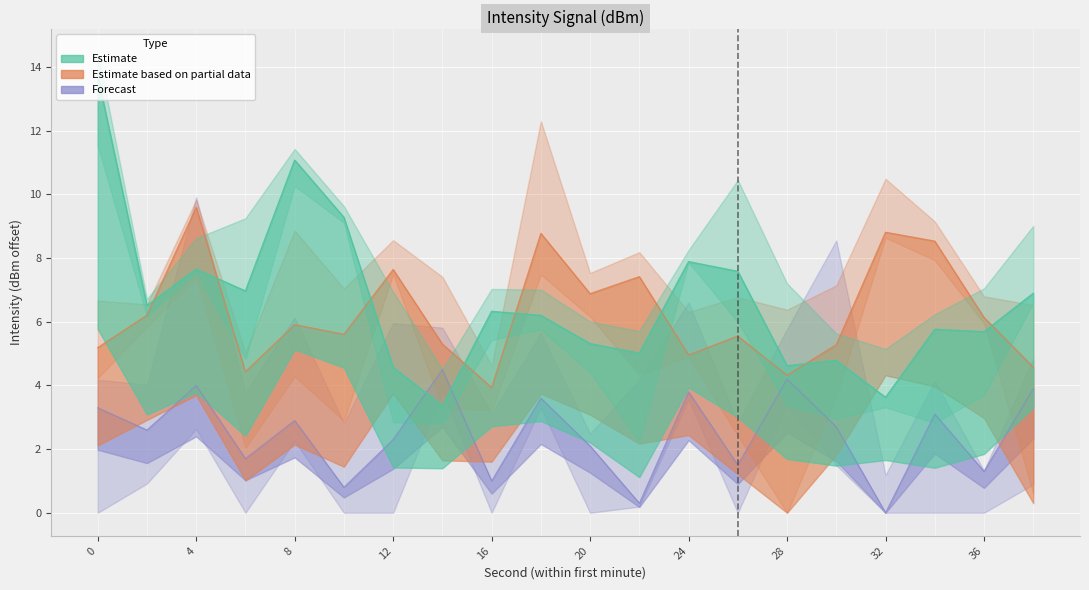

What is the approximate value of Estimate at 8?

11.1